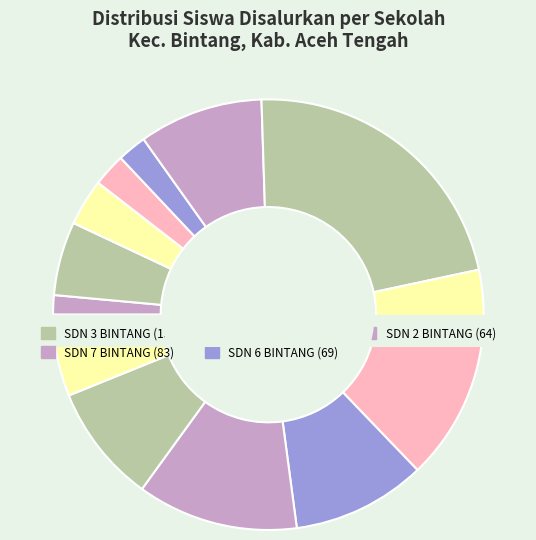

Which category has the biggest portion of the pie?

SDN 3 BINTANG